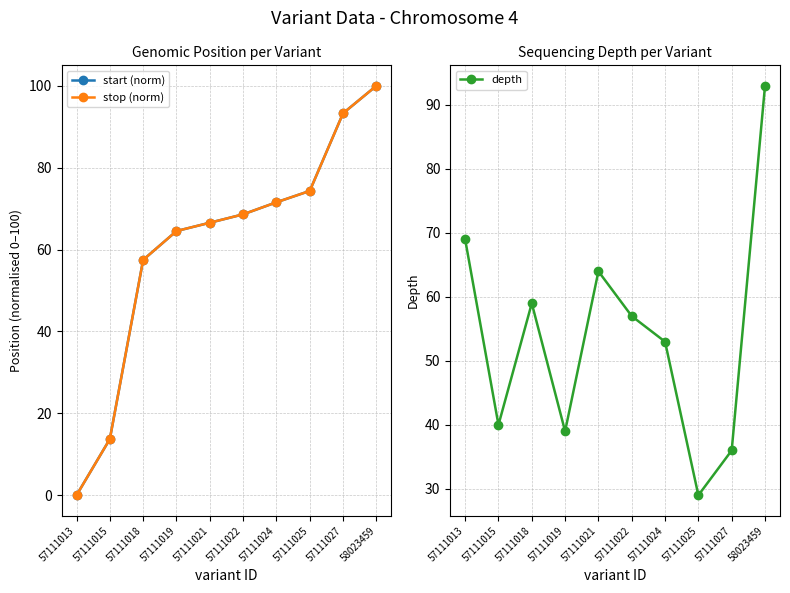

Is the value of start (norm) at 57111025 greater than the value of stop (norm) at 58023459?

No